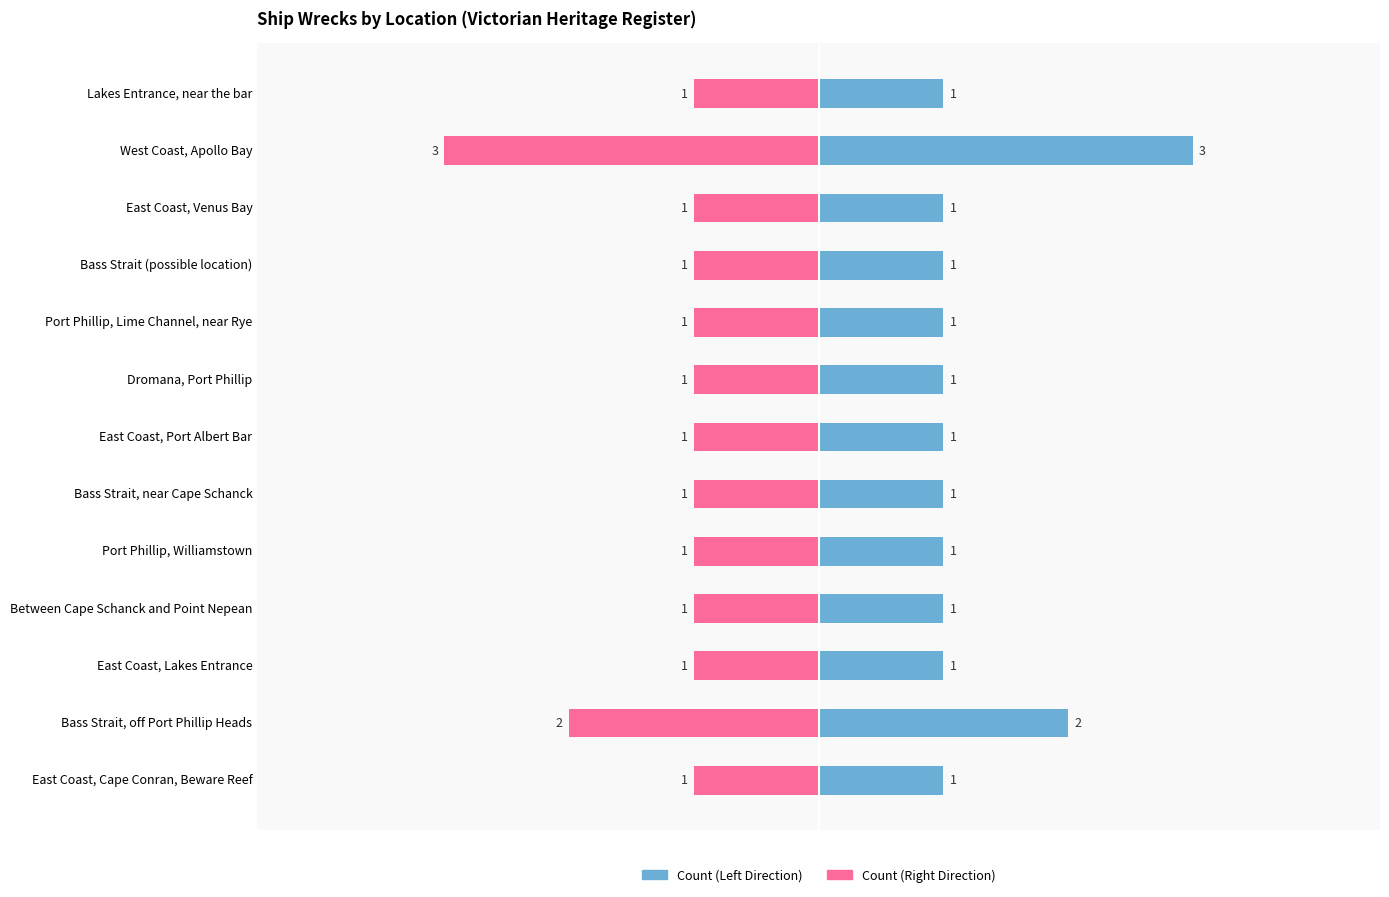

What is the average value of the Count (Left) series?

1